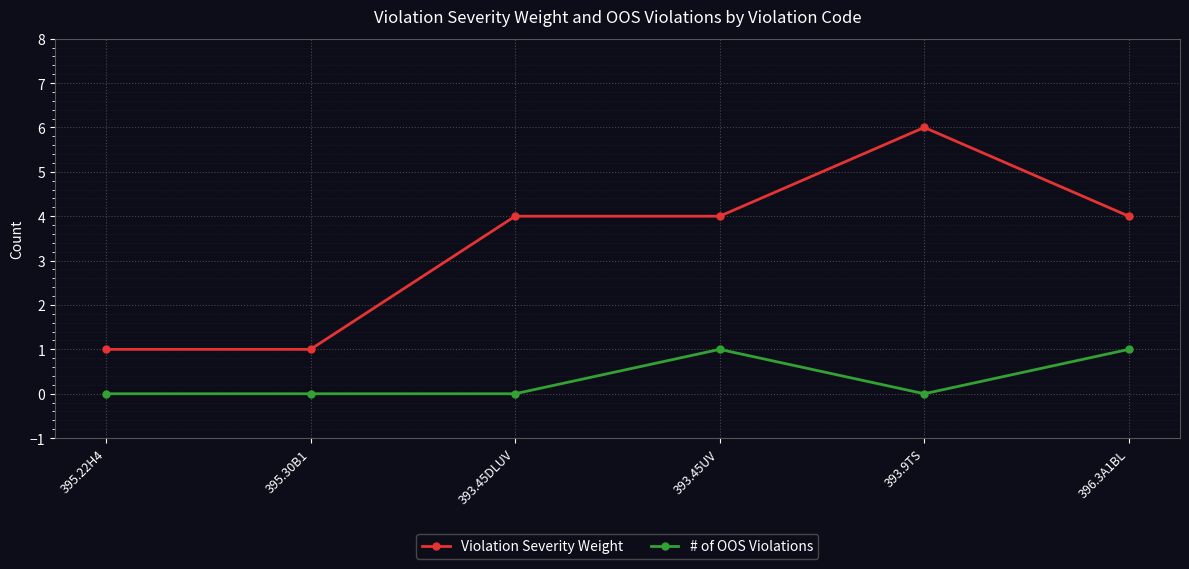

Read the Violation Severity Weight value at 393.9TS.

6